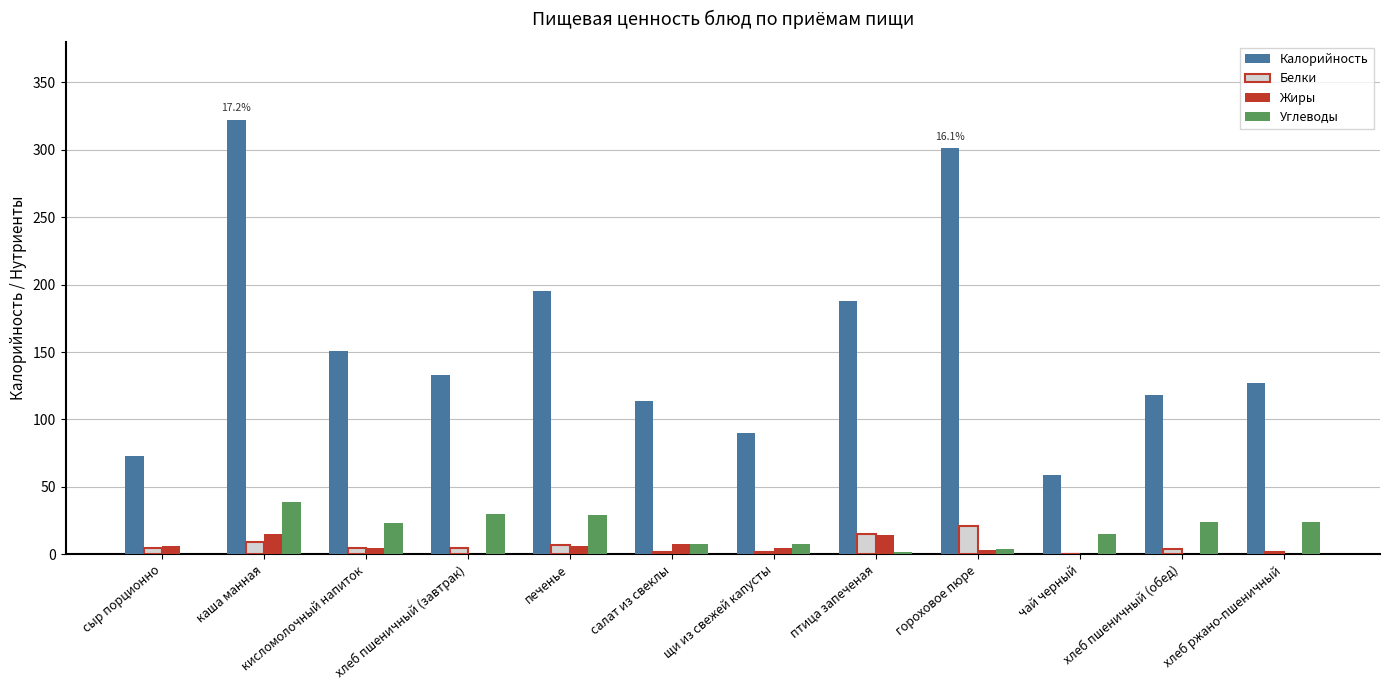

The value of Углеводы at сыр порционно is 0.0. True or false?

True